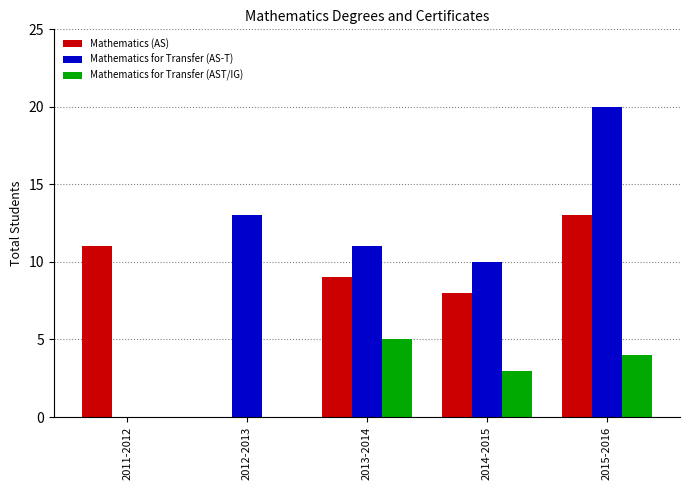

How many groups of bars are there?

5